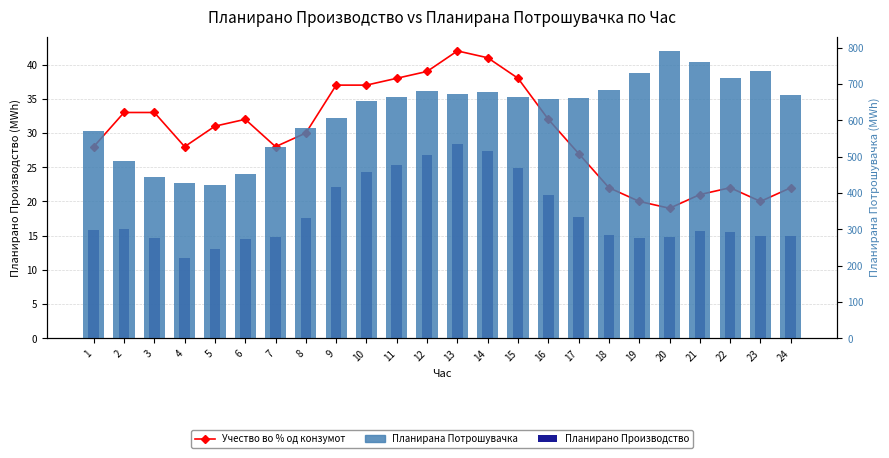

What is the value of the Планирано Производство од ППЕЕ bar at the 15th from the left?

24.9